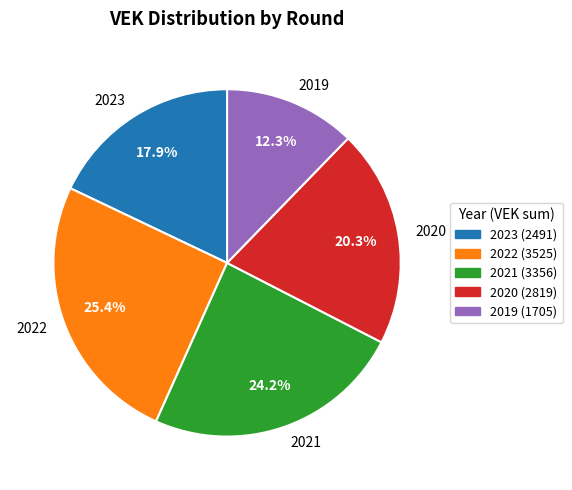

Which slice is the largest?

2022